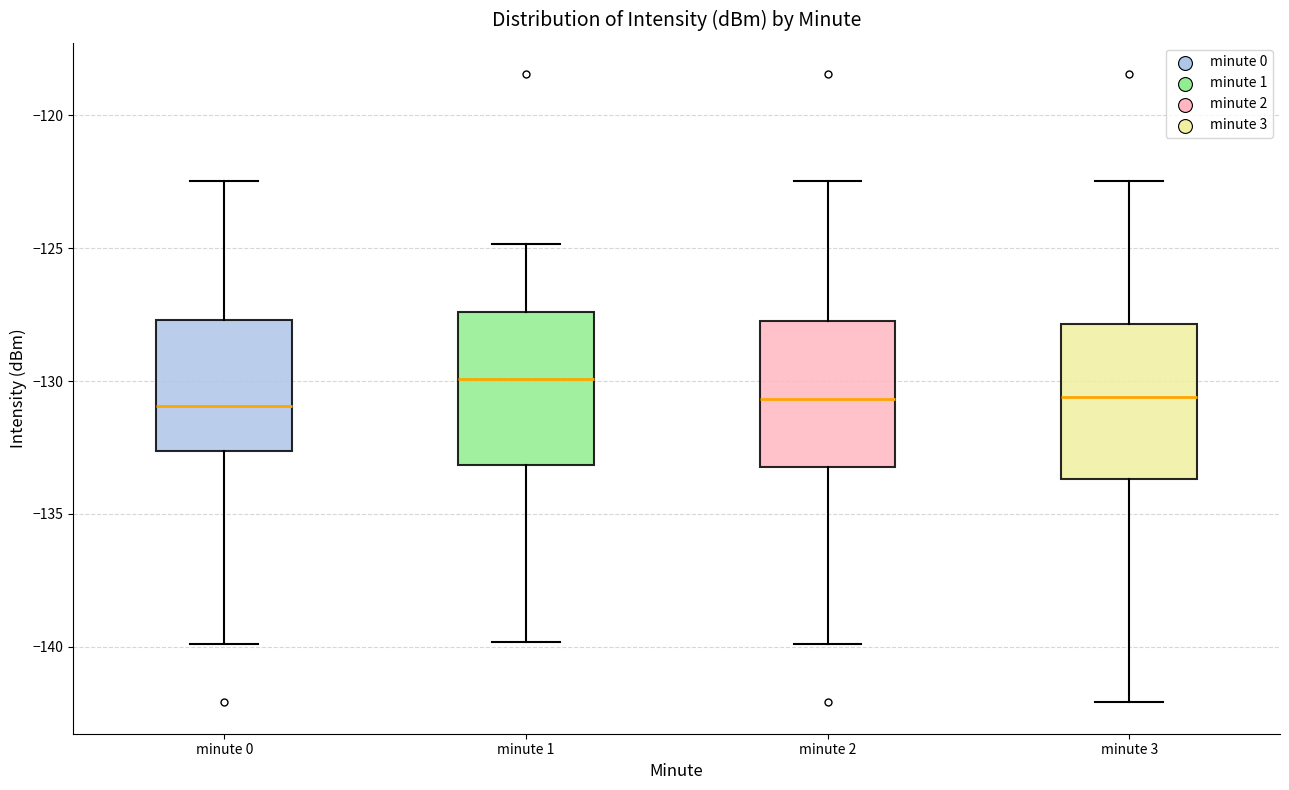

Reading left to right, read every box against the y-axis: the position of its median line, the range the box covers, and the ends of its whiskers. The values are not printed on the chart, so give them approximately, as read against the axis.

minute 0: median -131.0, box -132.5 to -127.5, whiskers -140.0 to -122.5
minute 1: median -130.0, box -133.0 to -127.5, whiskers -140.0 to -125.0
minute 2: median -130.5, box -133.5 to -127.5, whiskers -140.0 to -122.5
minute 3: median -130.5, box -133.5 to -128.0, whiskers -142.0 to -122.5